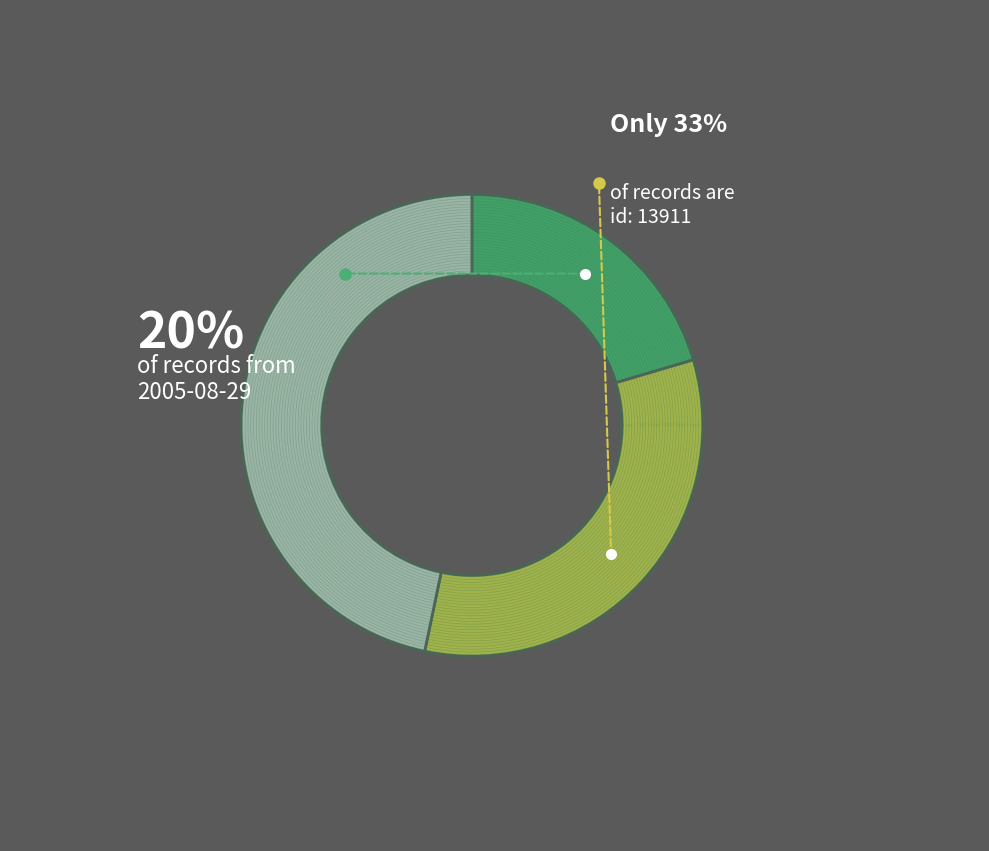

How many segments does this pie chart have?

3